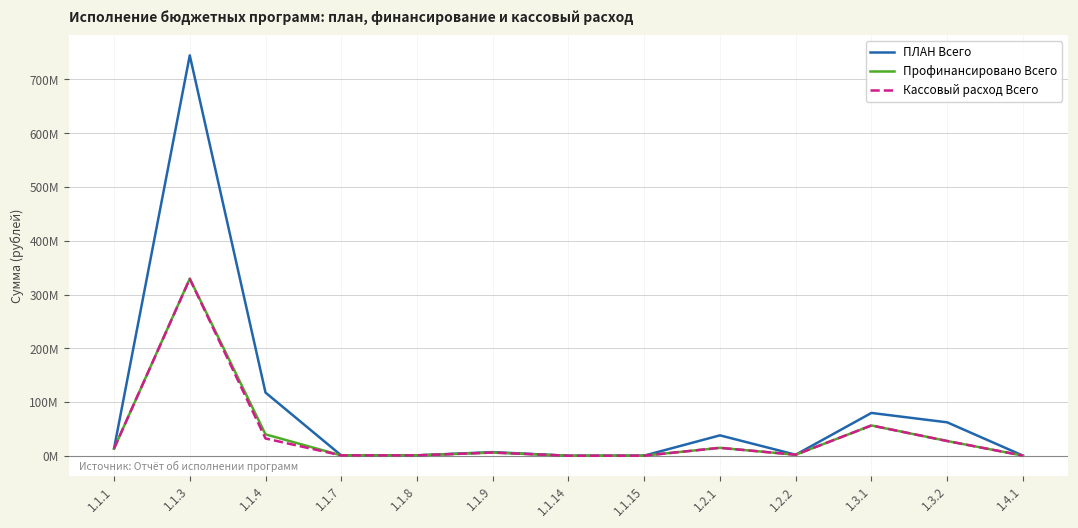

What is the label of the 1st point from the right?

1.4.1